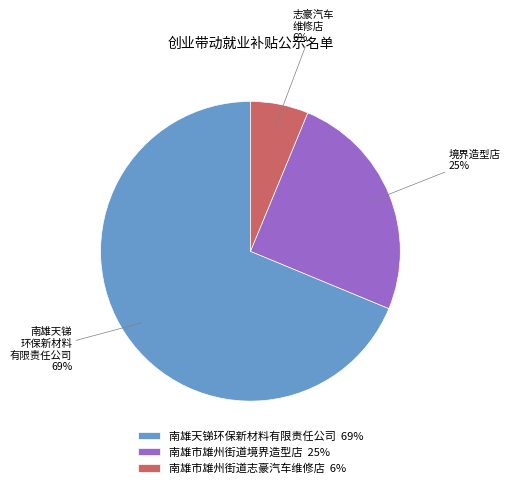

Is the sum of 南雄天锑环保新材料有限责任公司 69% and 南雄市雄州街道志豪汽车维修店 6% greater than half?

Yes